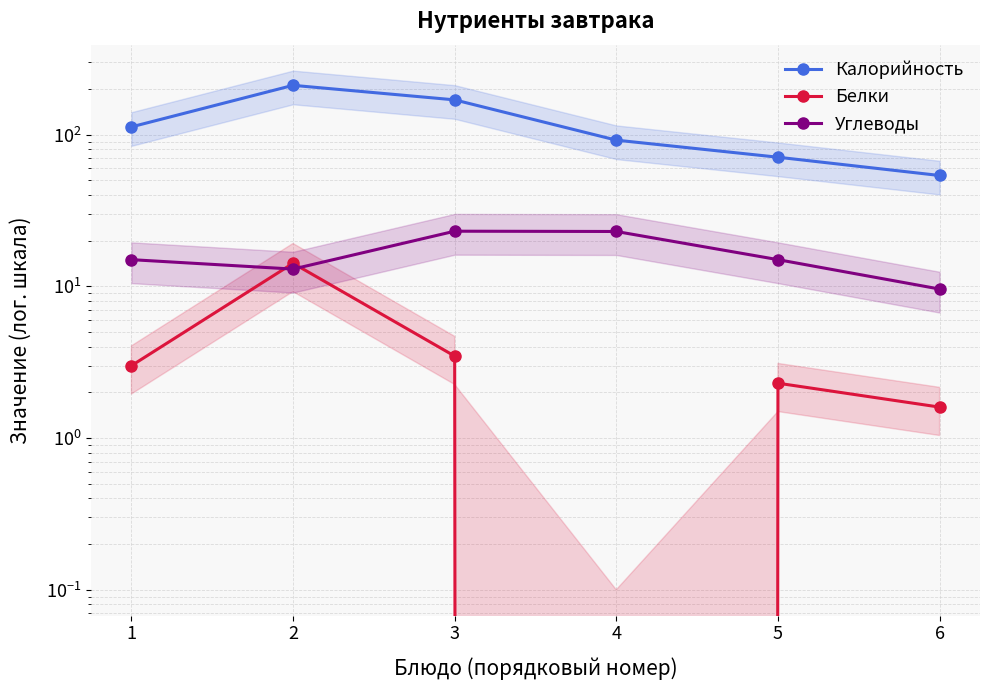

Rank the series by their maximum value, from highest to lowest.

Калорийность, Углеводы, Белки